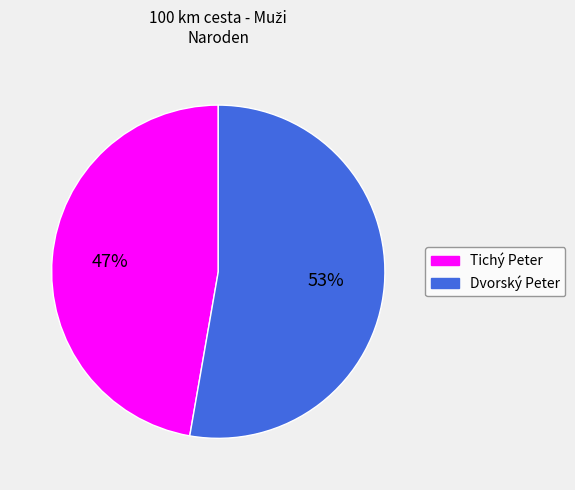

To the nearest percent, what portion does Tichý Peter represent?

47%